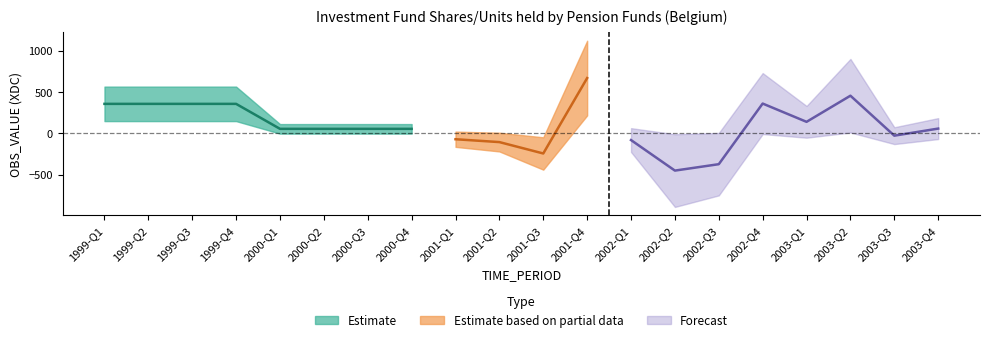

What is the sum of the values at 2002-Q1 and 1999-Q2?

277.1